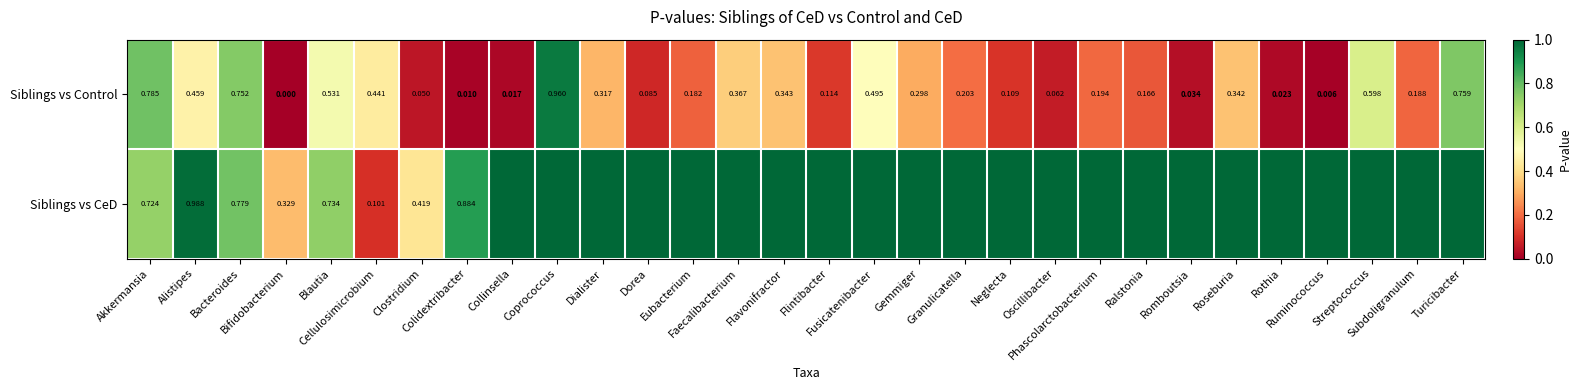

How many values in the Siblings vs Control series exceed 0?

29